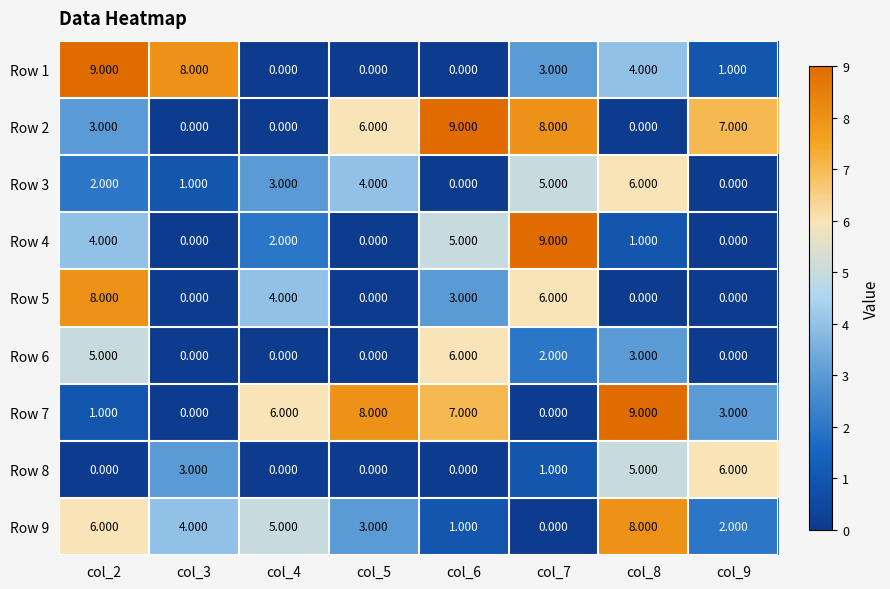

Is the value of Row 5 at col_2 greater than the value of Row 1 at col_7?

Yes